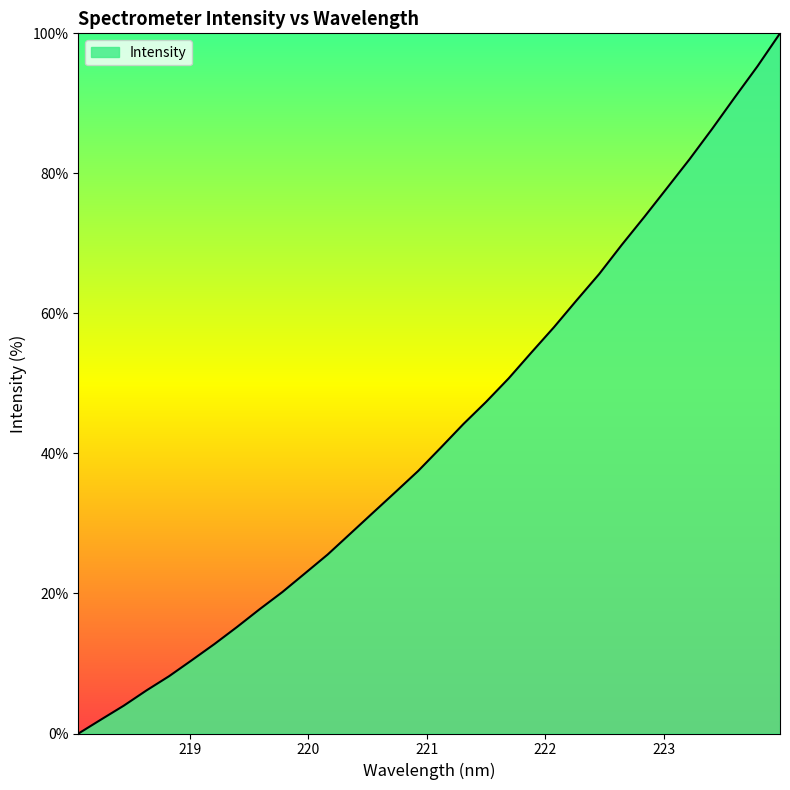

What is the greatest value displayed?

100.0